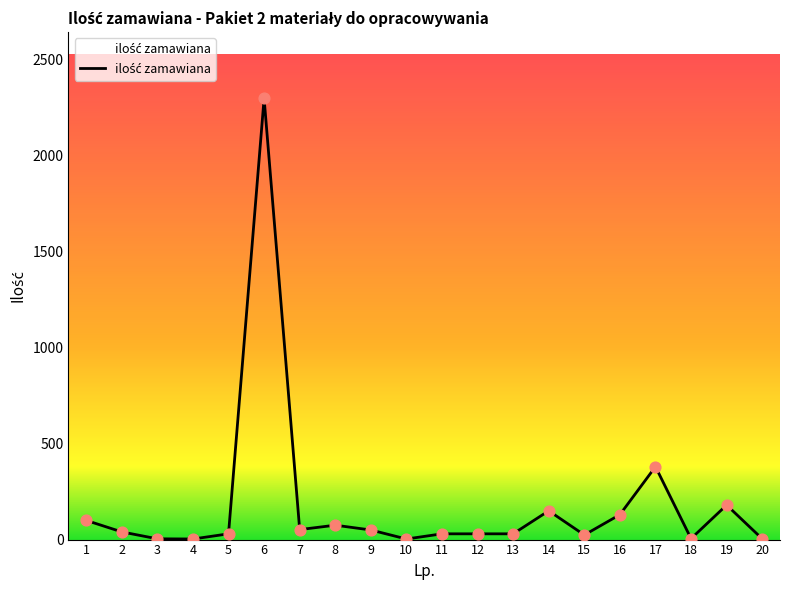

Between 5 and 14, which is larger?

14